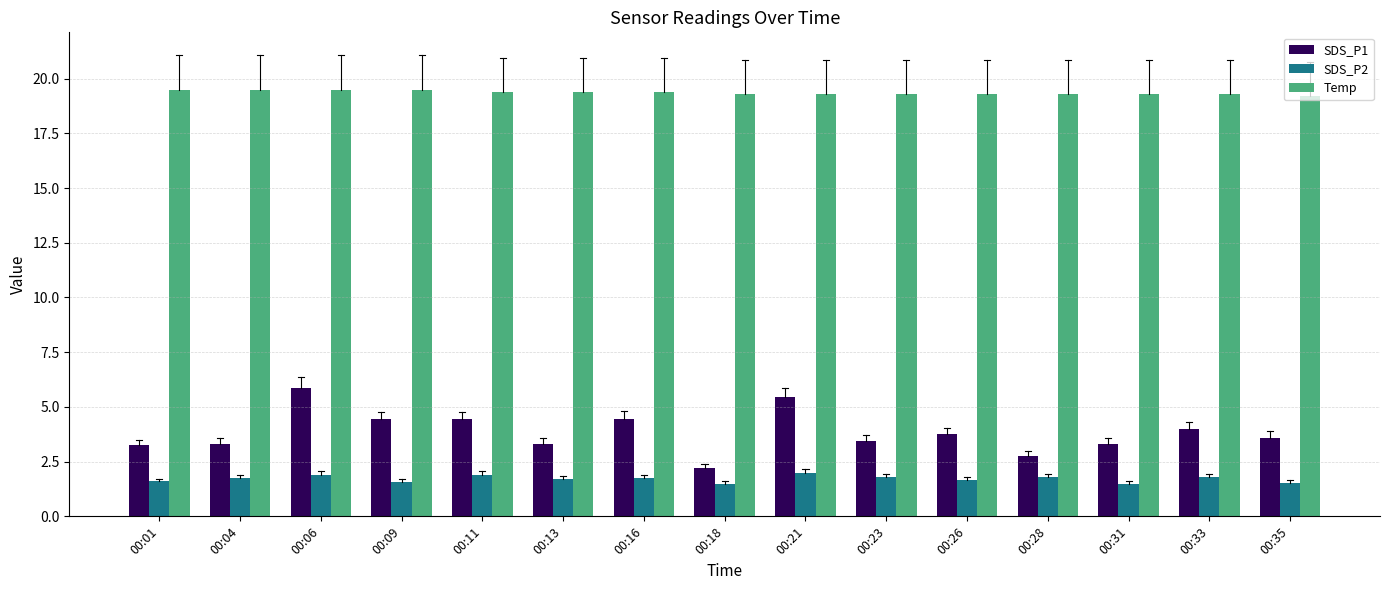

What is the difference between the Temp values at 00:35 and 00:31?

0.1